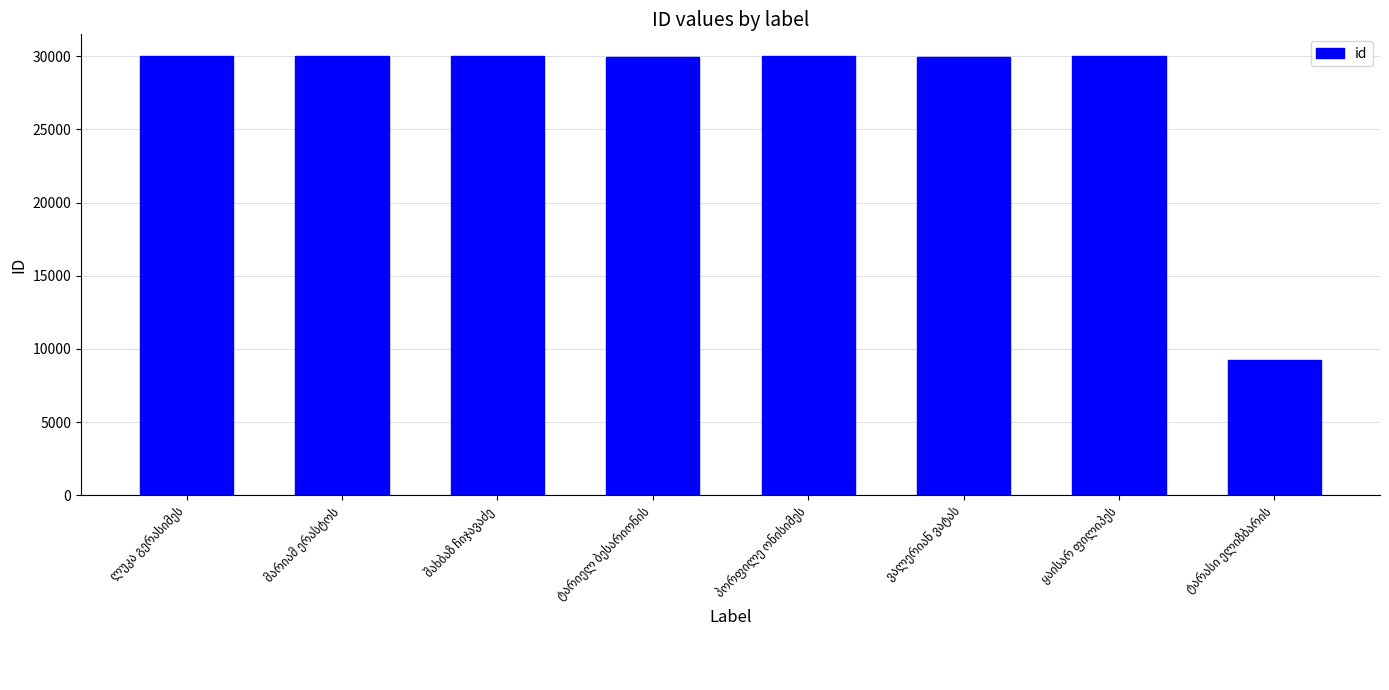

What is the smallest value displayed?

9264